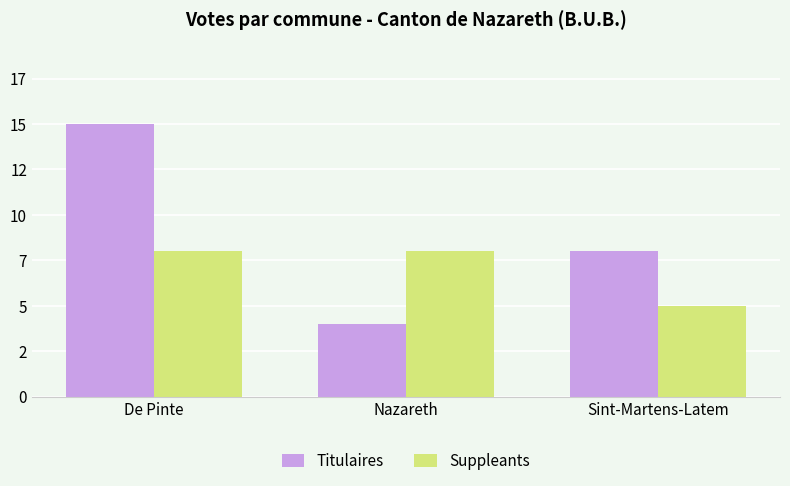

Does the chart contain any negative values?

No